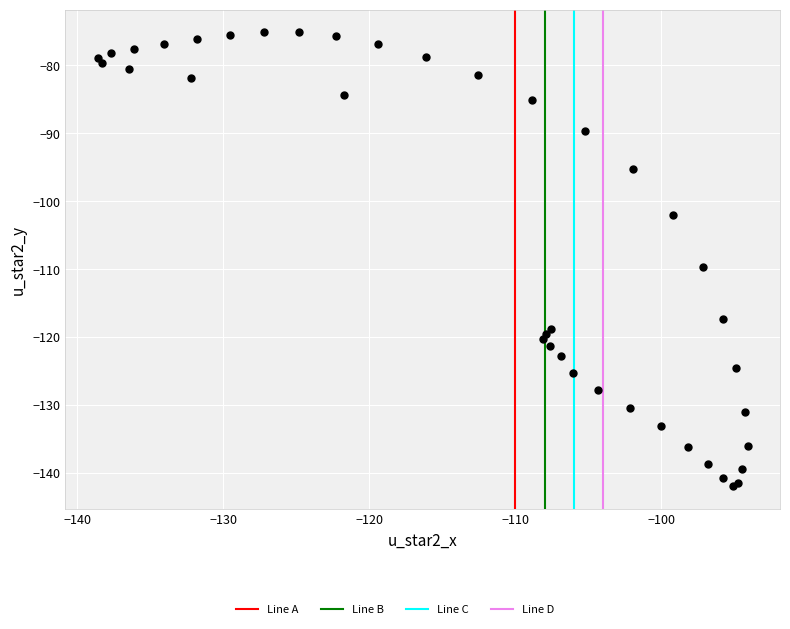

What Y value in the scatter plot is closest to -108?

-109.6